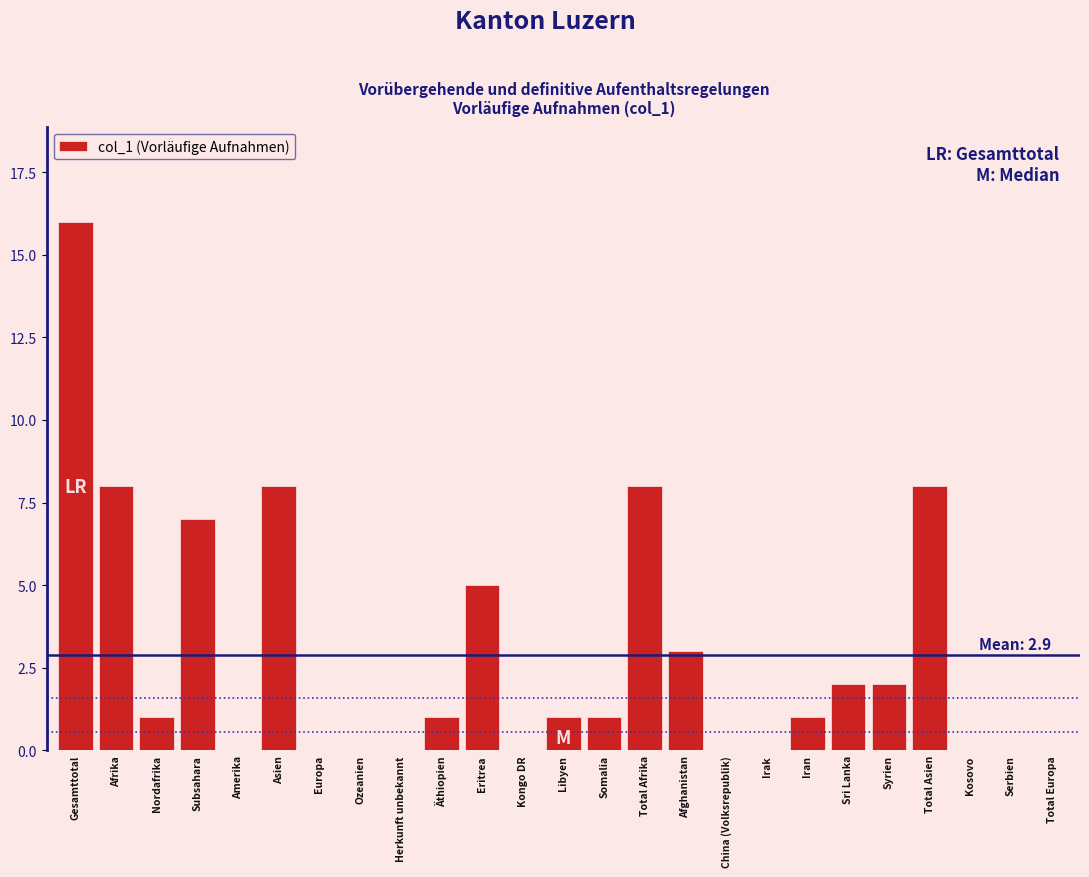

Reading left to right, transcribe all the data shown in this chart.

Gesamttotal=16	Afrika=8	Nordafrika=1	Subsahara=7	Amerika=0	Asien=8	Europa=0	Ozeanien=0	Herkunft unbekannt=0	Äthiopien=1	Eritrea=5	Kongo DR=0	Libyen=1	Somalia=1	Total Afrika=8	Afghanistan=3	China (Volksrepublik)=0	Irak=0	Iran=1	Sri Lanka=2	Syrien=2	Total Asien=8	Kosovo=0	Serbien=0	Total Europa=0